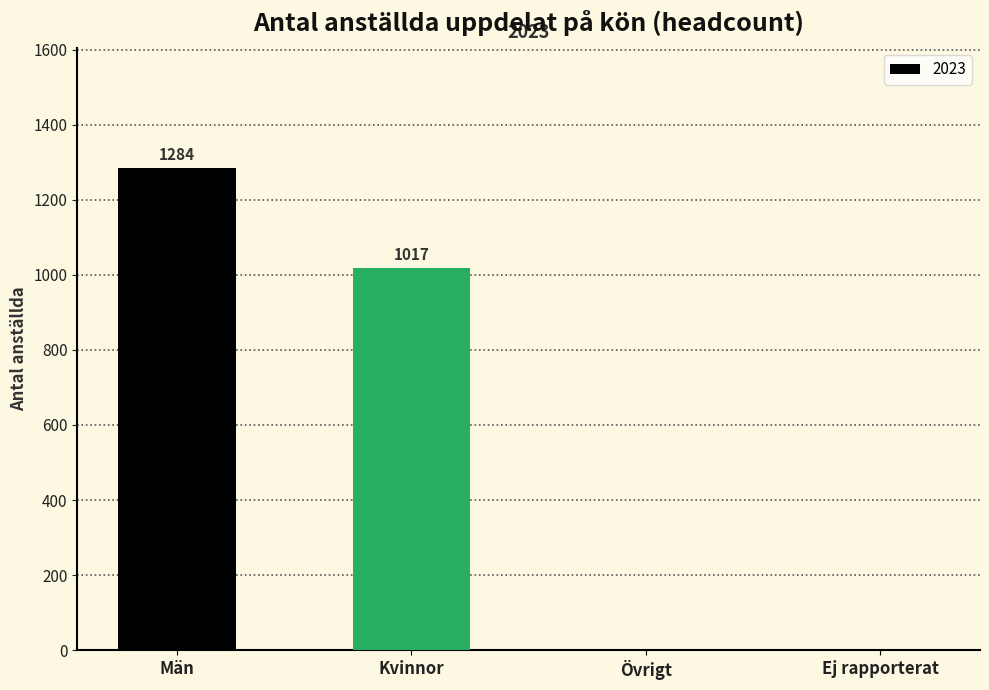

Is it true that the value at Övrigt is 0?

True